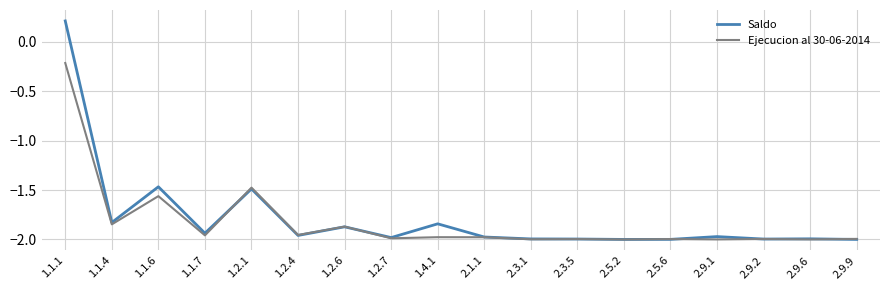

What is the total value across all series at 1.2.1?

-3.0